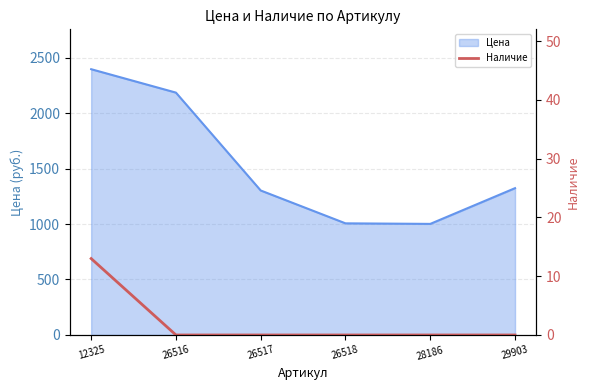

True or false: the data shows 0 at 28186.

True